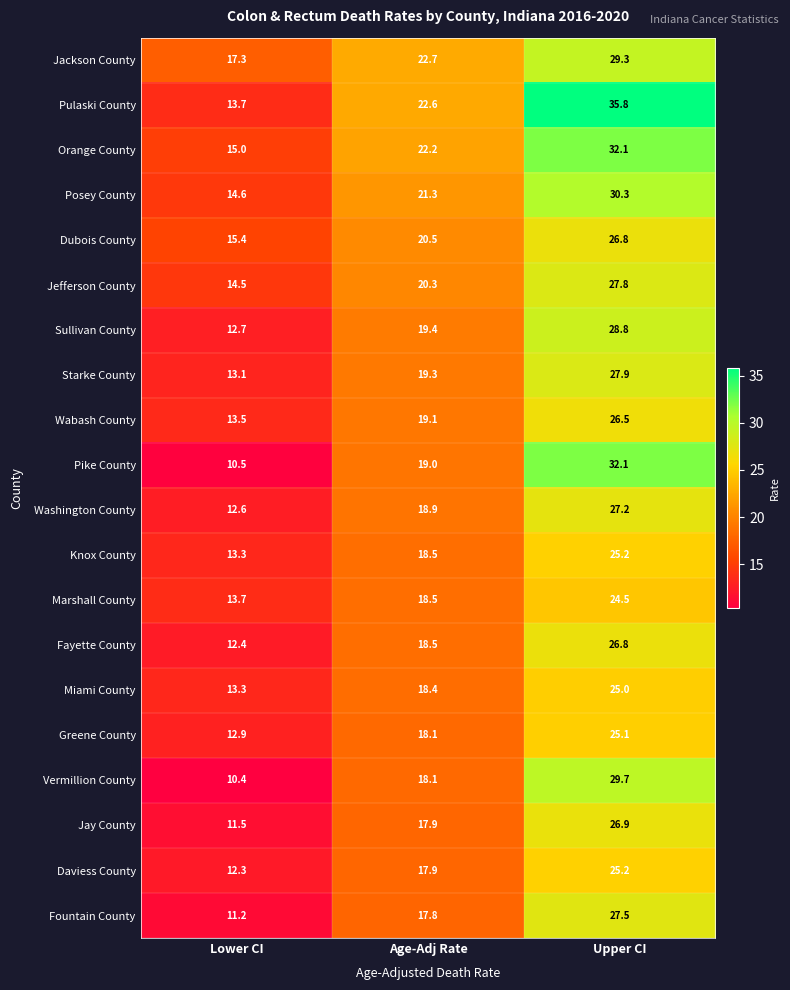

Which series has the largest range (max minus min)?

Pulaski County